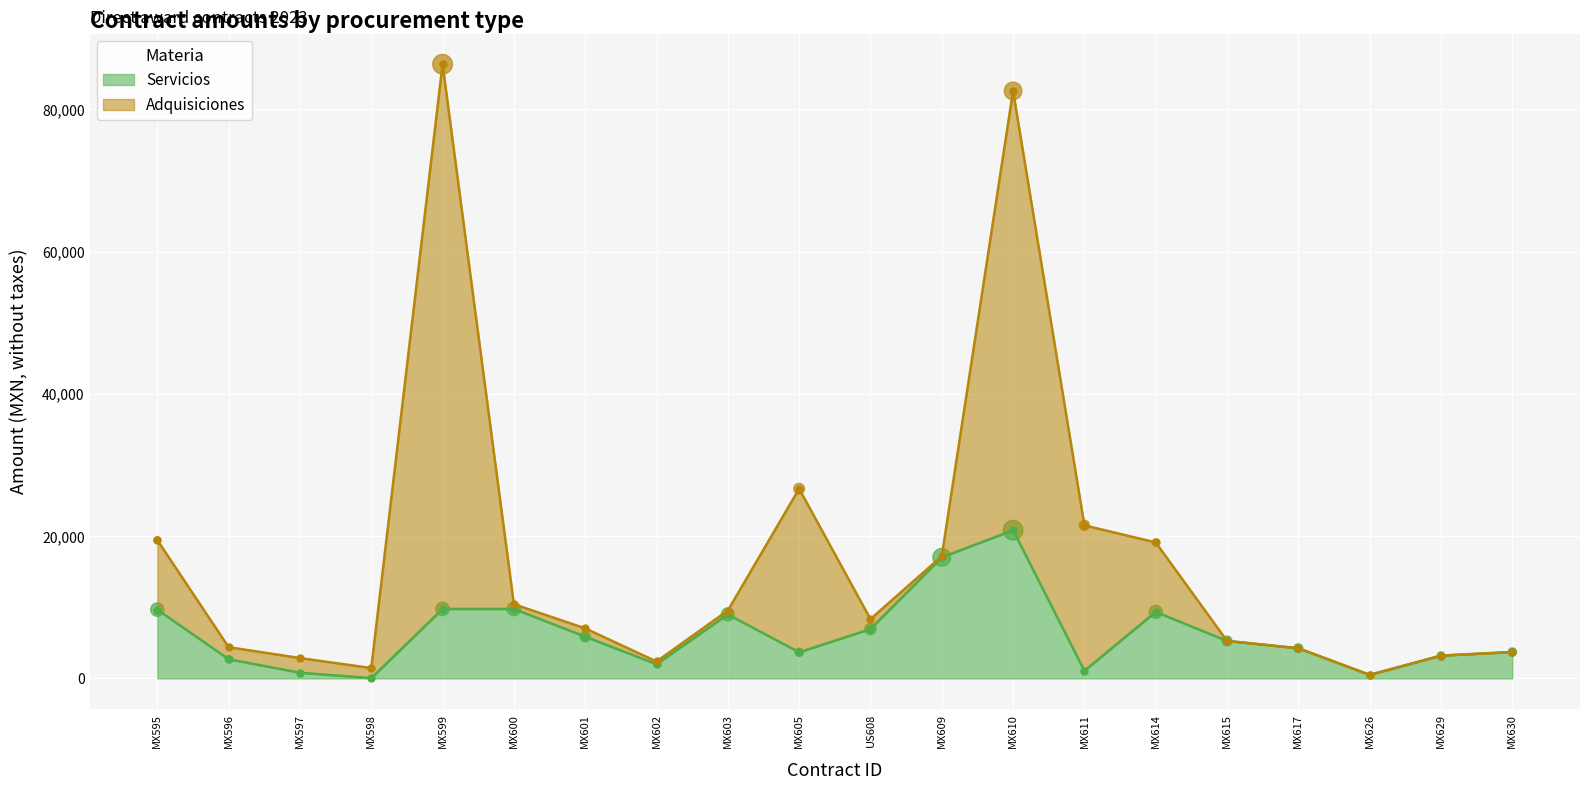

Which series has the largest total across all categories?

Adquisiciones